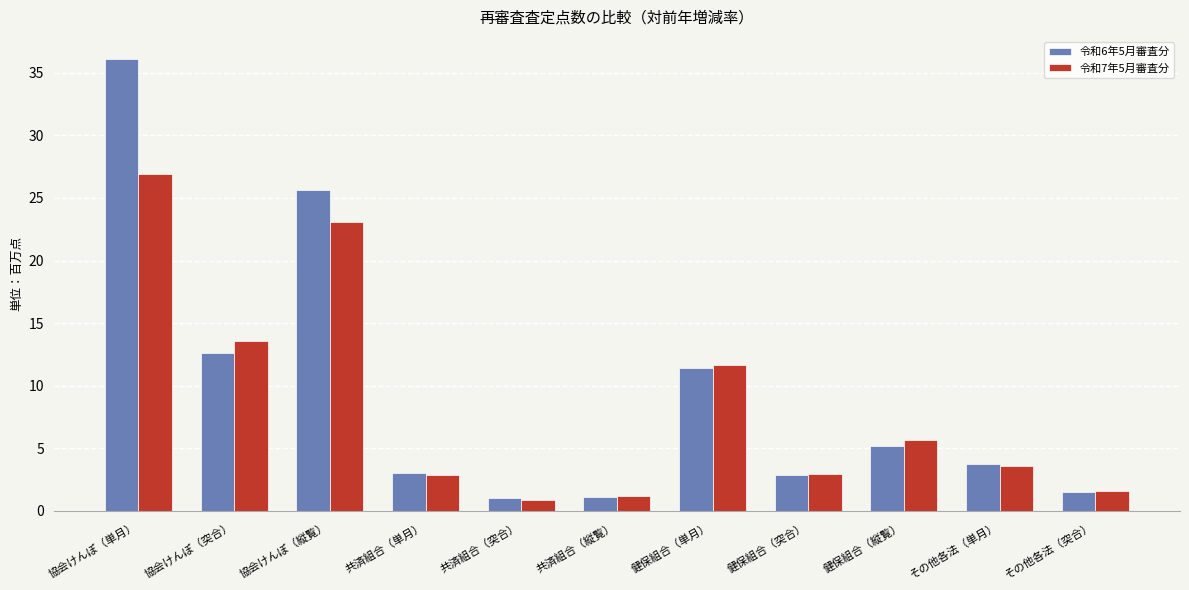

What position from the left is その他各法（単月）?

10